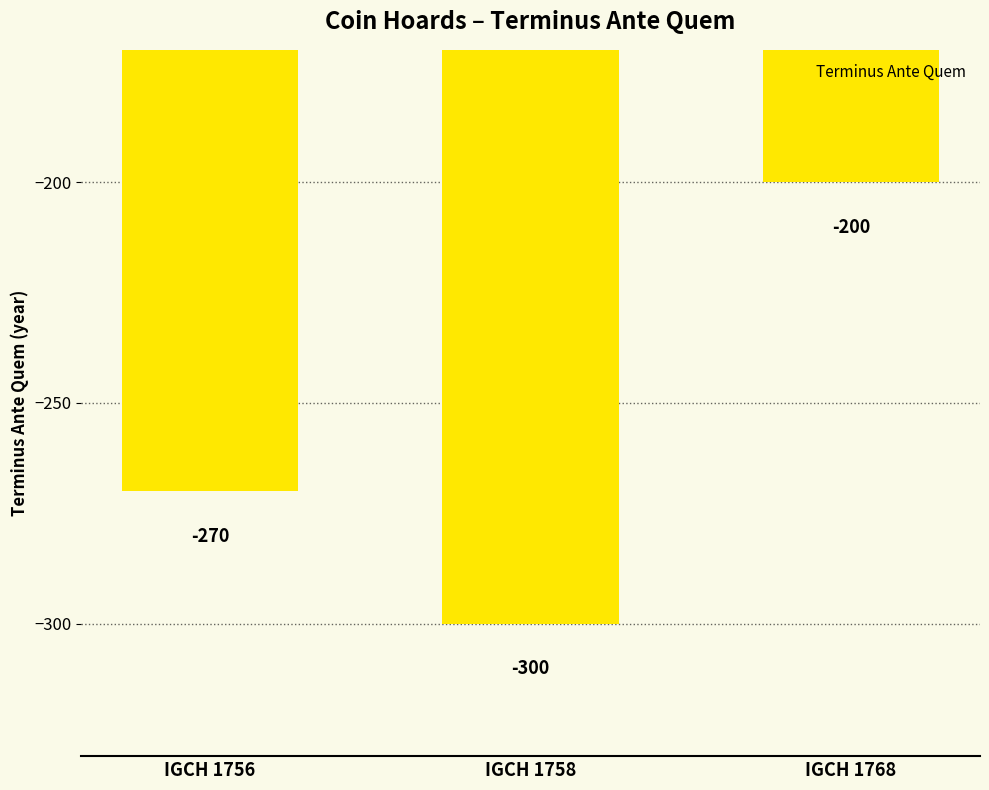

What is the greatest value displayed?

-200